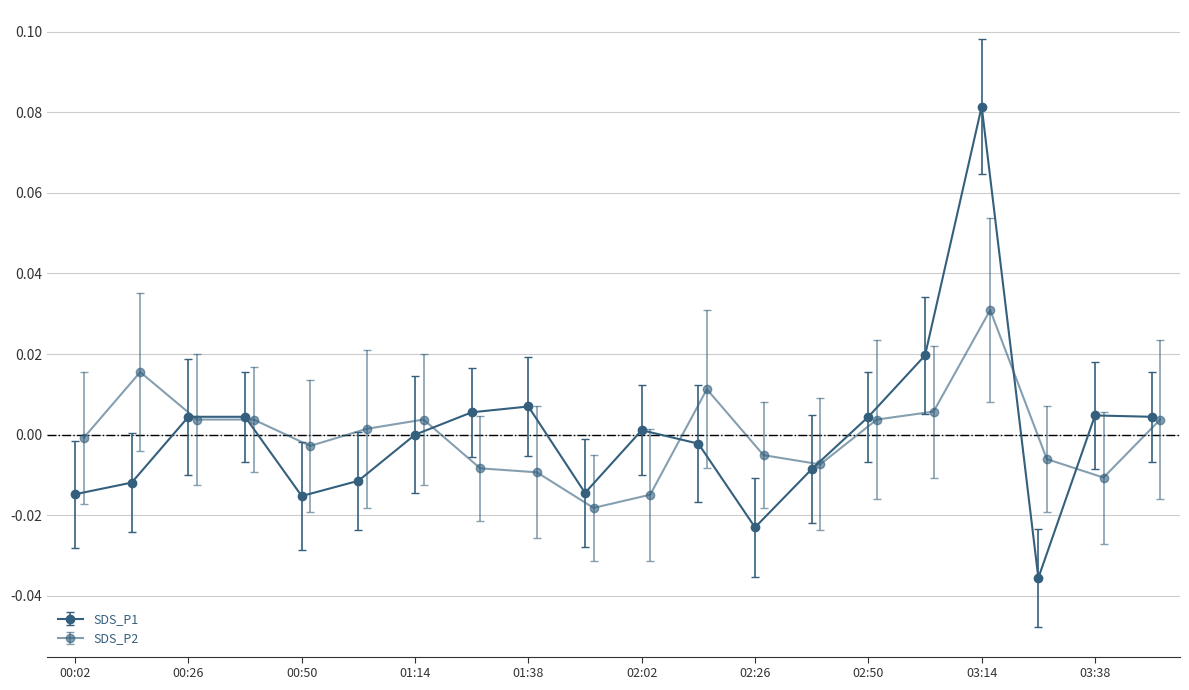

In SDS_P1, how many points are lower than both neighbors (excluding endpoints)?

4